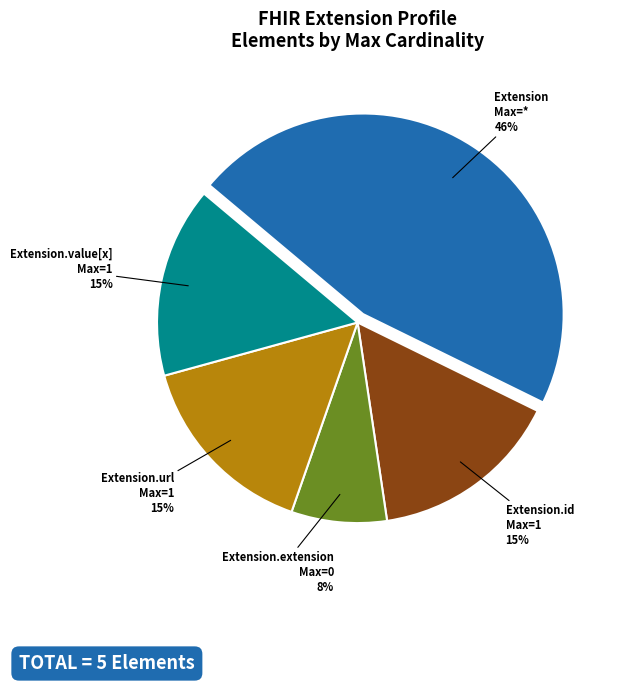

Which category has the smallest portion of the pie?

Extension.extension